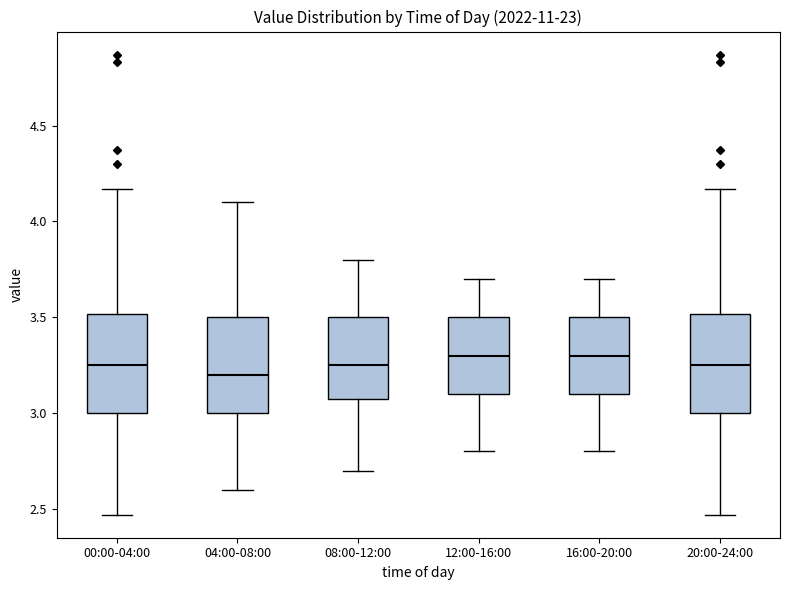

Reading left to right, transcribe this box plot: for each box, give where its median line is, the range the box spans, and where its two whiskers end, as read against the y-axis. The values are not printed on the chart, so give them approximately, as read against the axis.

00:00-04:00: median 3.25, box 3.00 to 3.50, whiskers 2.45 to 4.15
04:00-08:00: median 3.20, box 3.00 to 3.50, whiskers 2.60 to 4.10
08:00-12:00: median 3.25, box 3.10 to 3.50, whiskers 2.70 to 3.80
12:00-16:00: median 3.30, box 3.10 to 3.50, whiskers 2.80 to 3.70
16:00-20:00: median 3.30, box 3.10 to 3.50, whiskers 2.80 to 3.70
20:00-24:00: median 3.25, box 3.00 to 3.50, whiskers 2.45 to 4.15